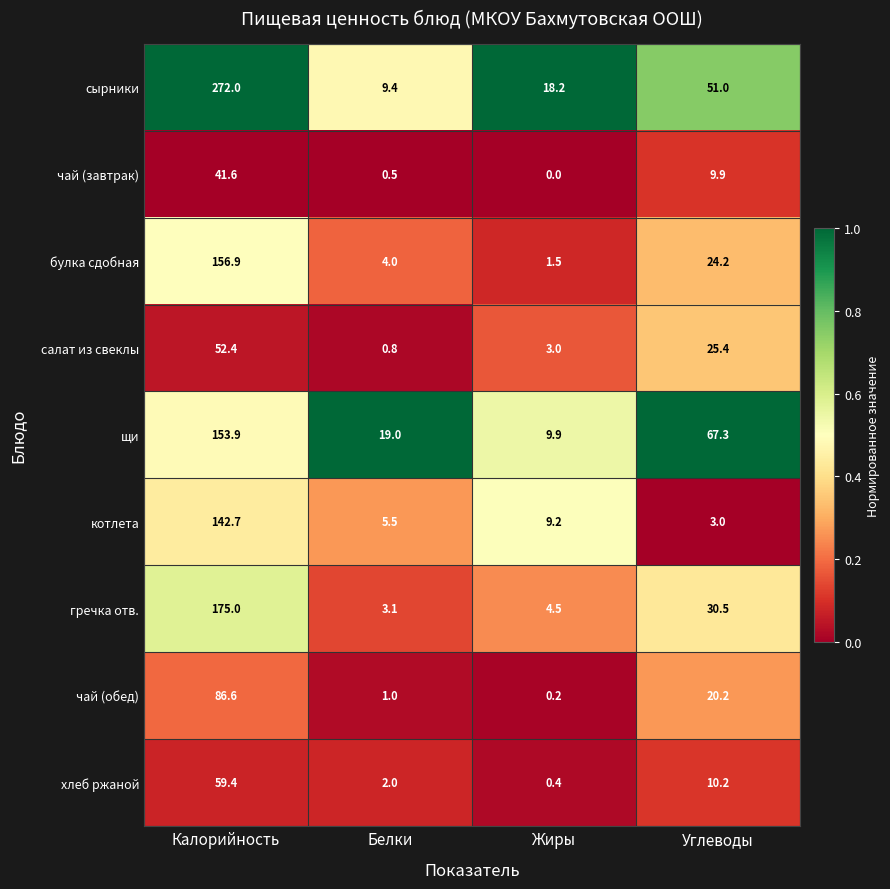

Which series has the widest spread of values?

сырники